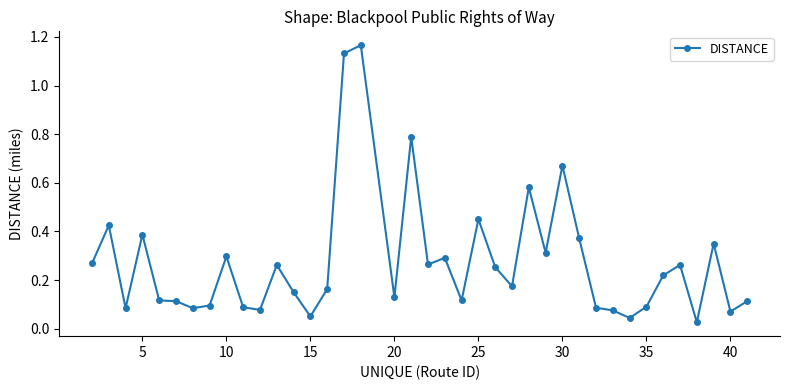

What is the sum of all values?

10.7